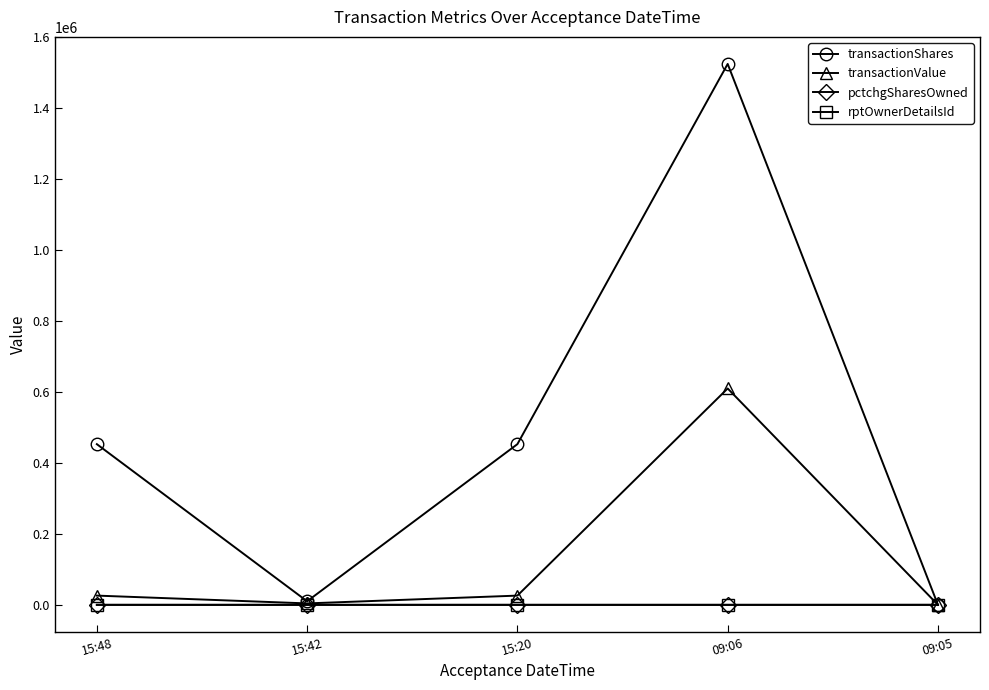

What is the maximum value for transactionValue?

610000